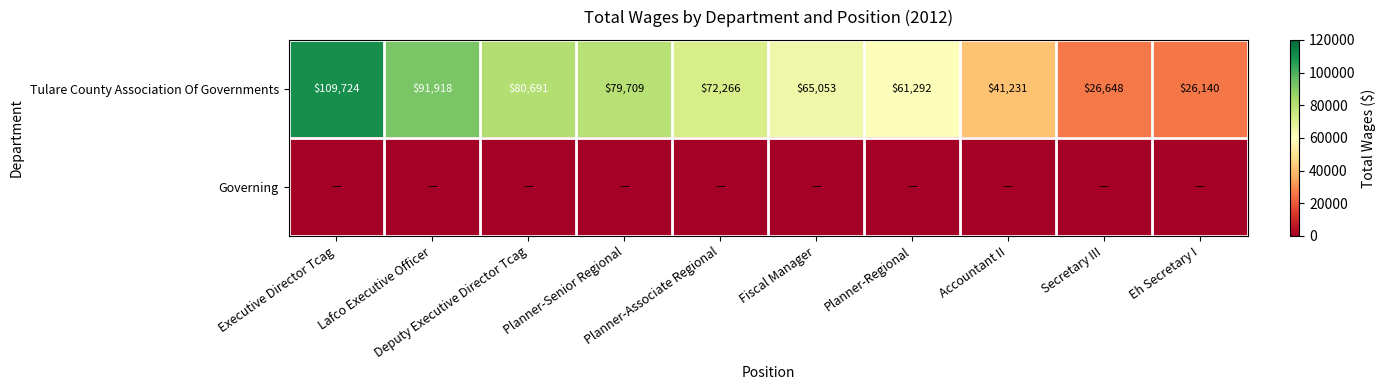

What is the difference between the maximum and minimum values in the Tulare County Association Of Governments series?

83584